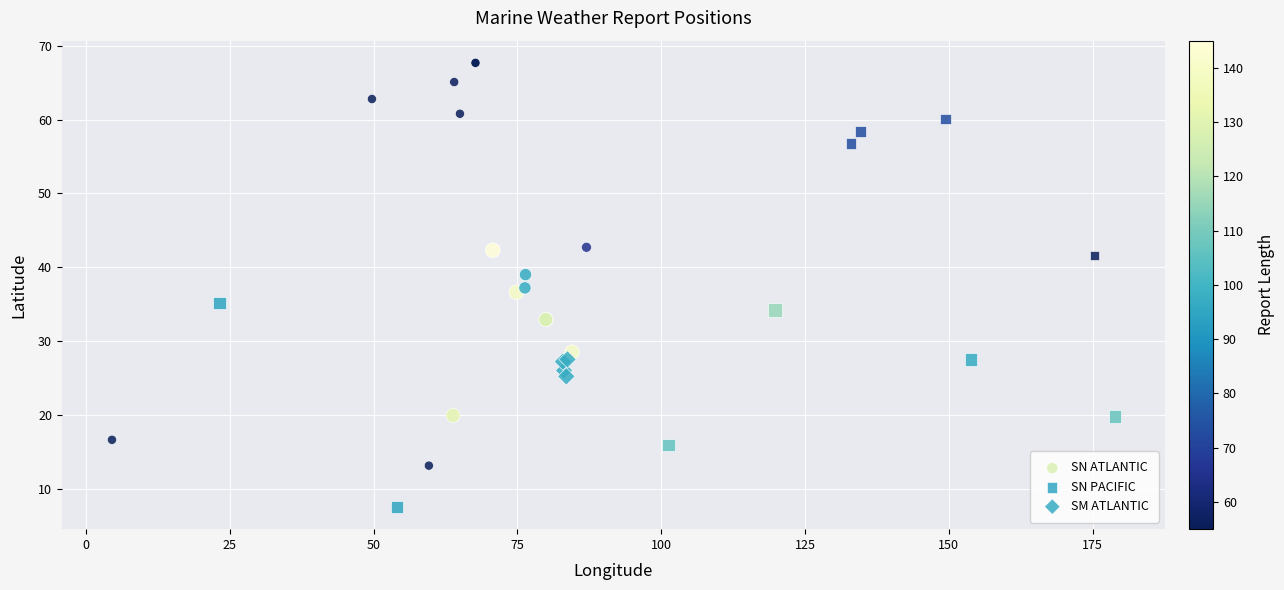

Which series contains the lowest Y value?

SN PACIFIC